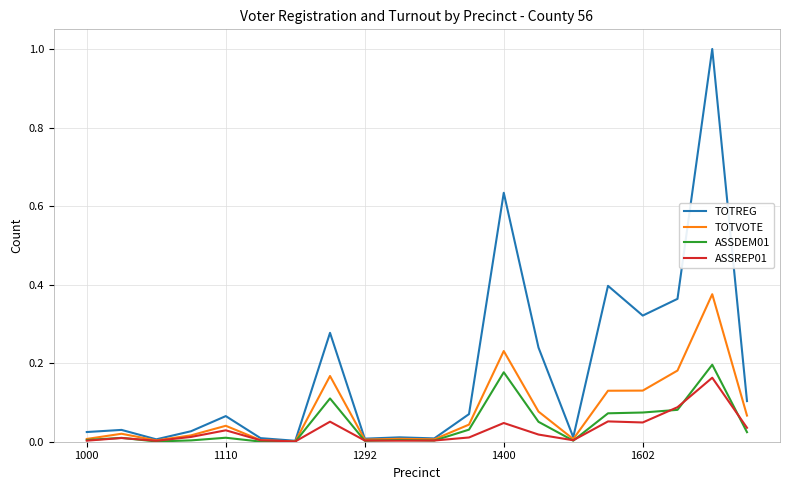

What is the sum of all ASSDEM01 values?

0.9